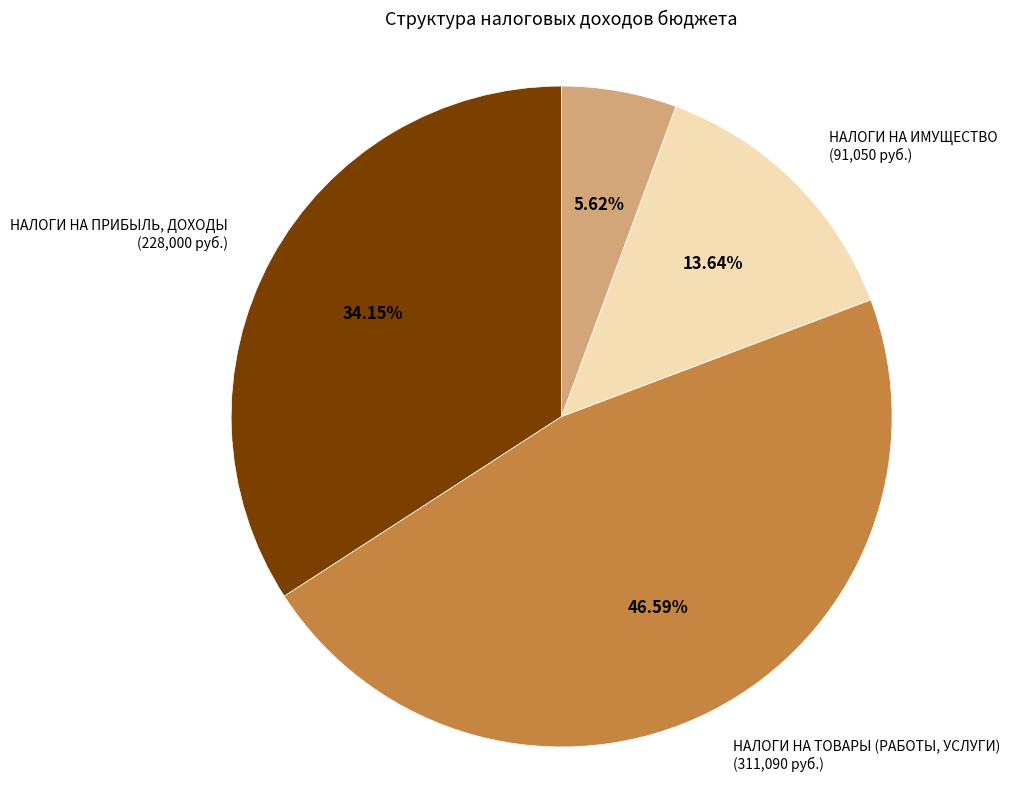

Does any single category account for the majority?

No